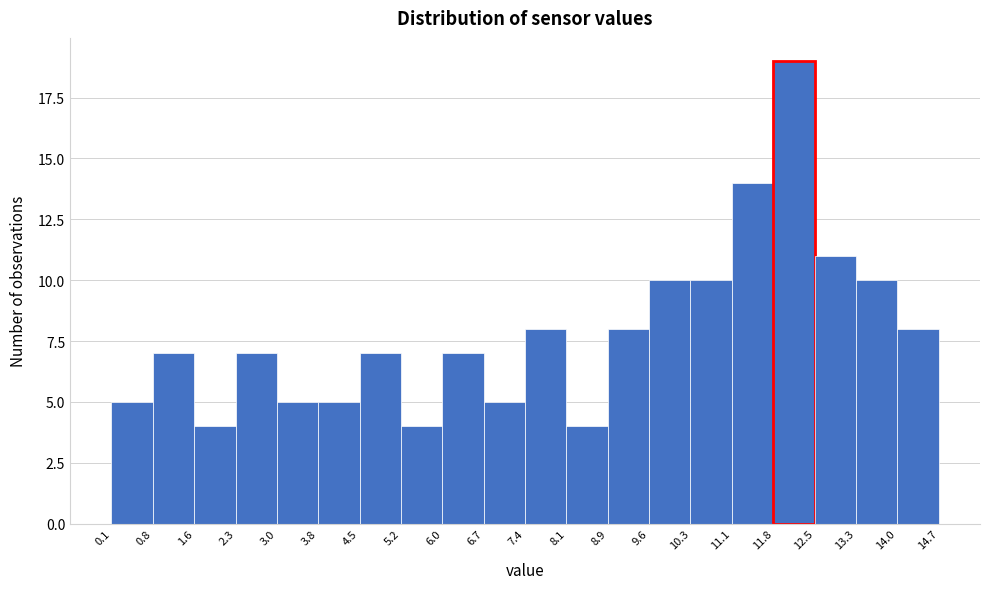

What is the height of the bar covering 3.8 to 4.5 on the x-axis? The values are not printed on the chart, so give them approximately, as read against the axis.

5